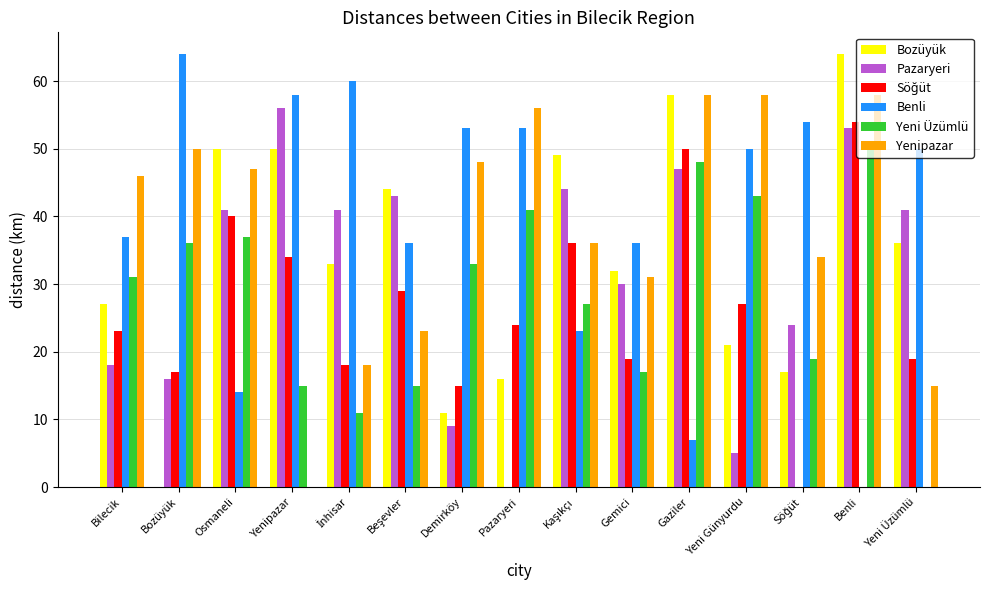

What is the total value across all series at Benli?

279